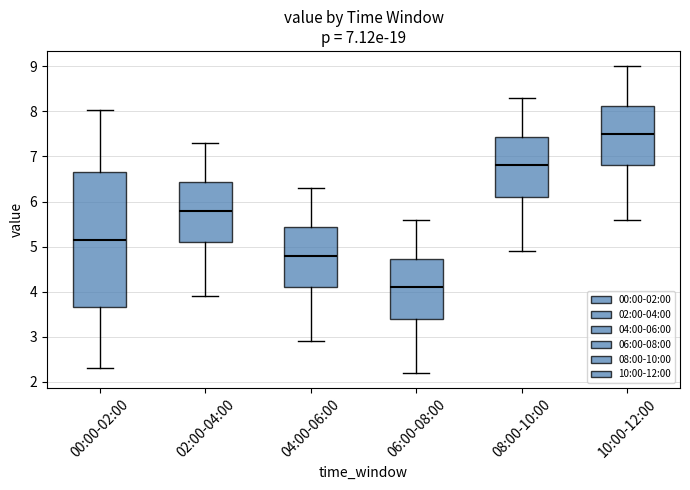

Which box has the highest median line?

10:00-12:00